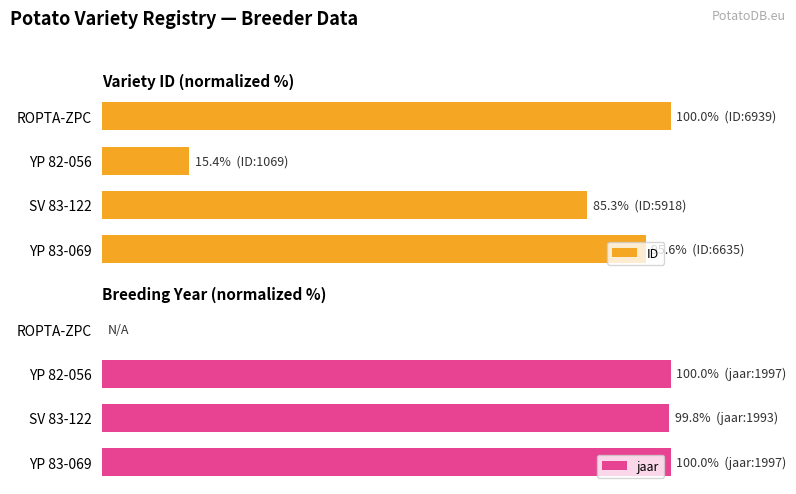

What is the sum of all jaar values?

299.8